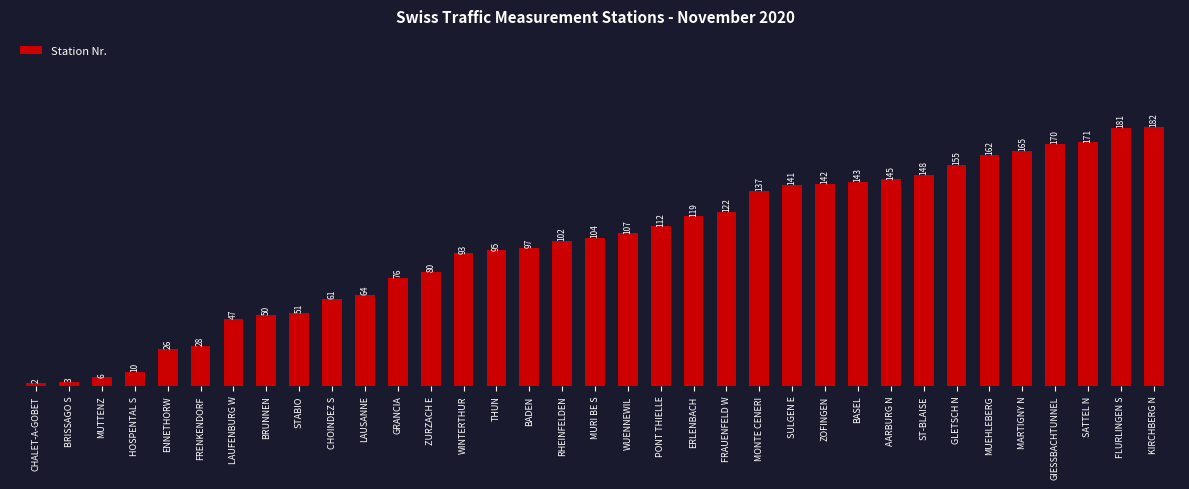

What is the difference between the maximum and minimum values?

180